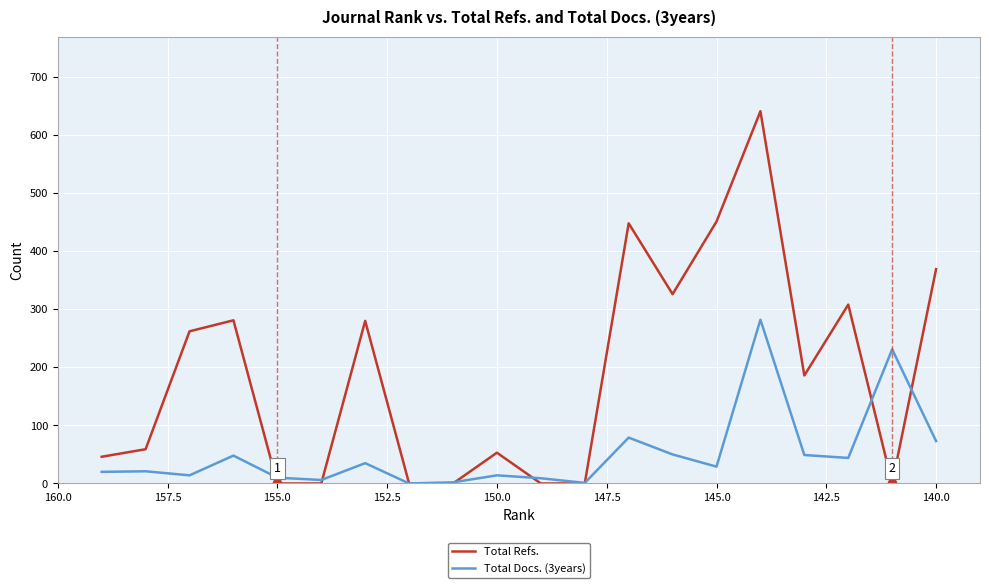

Which series has the largest total across all categories?

Total Refs.